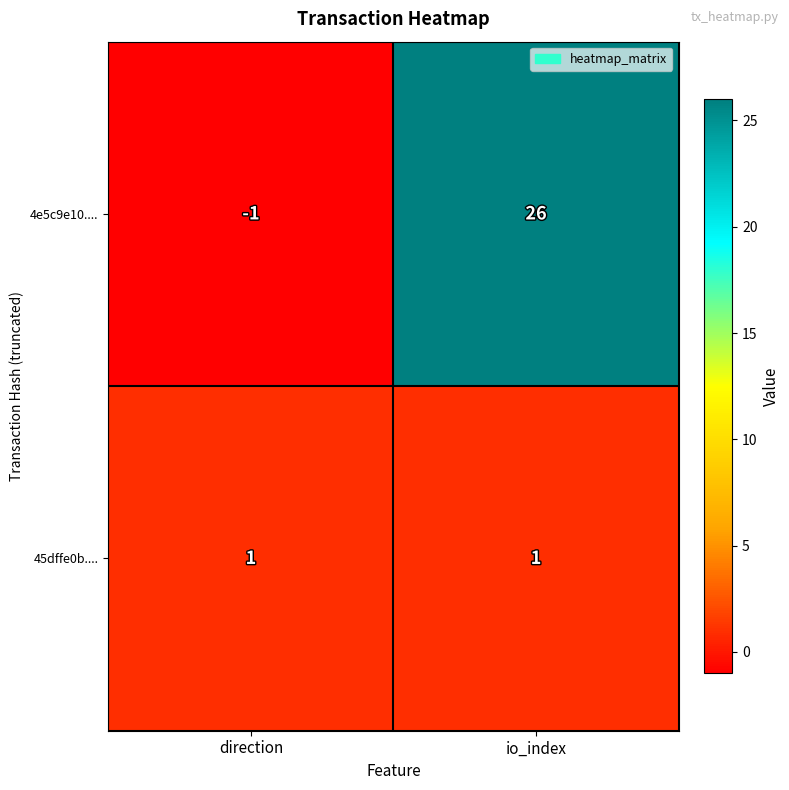

Count the number of categories in the chart.

2